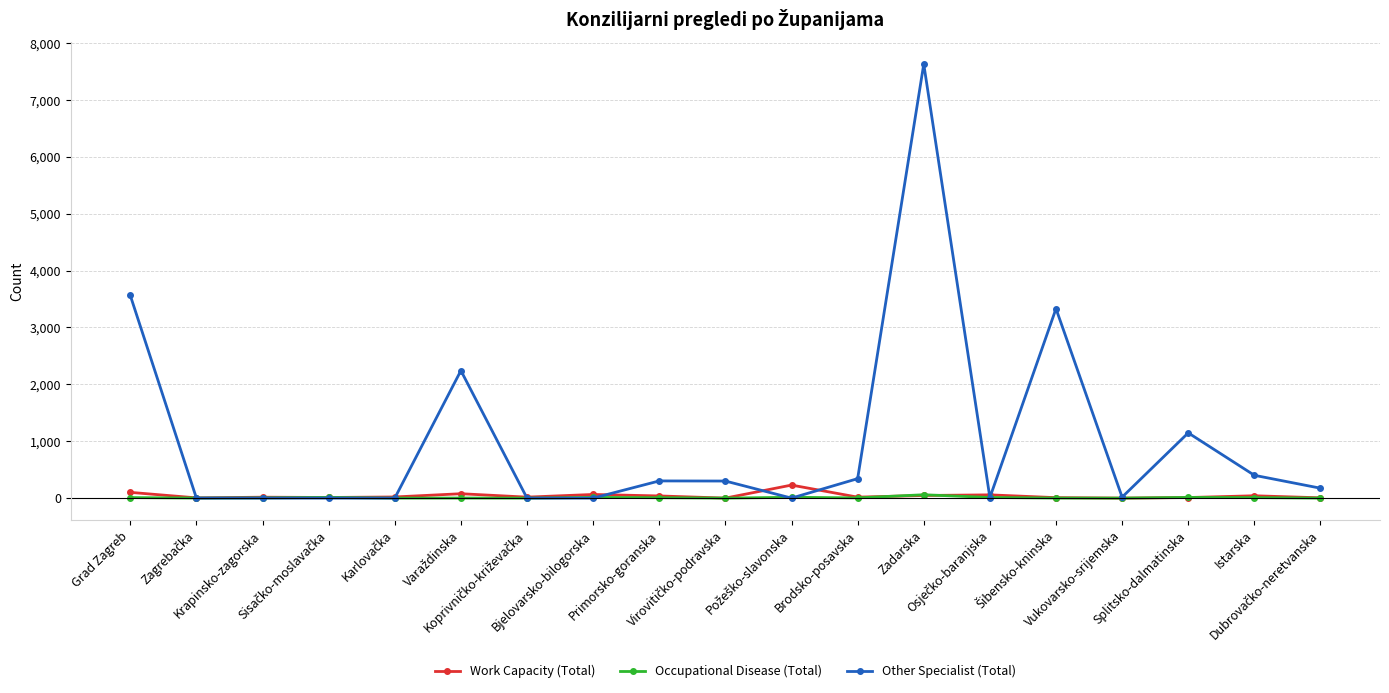

Which series has the largest total across all categories?

Other Specialist (Total)